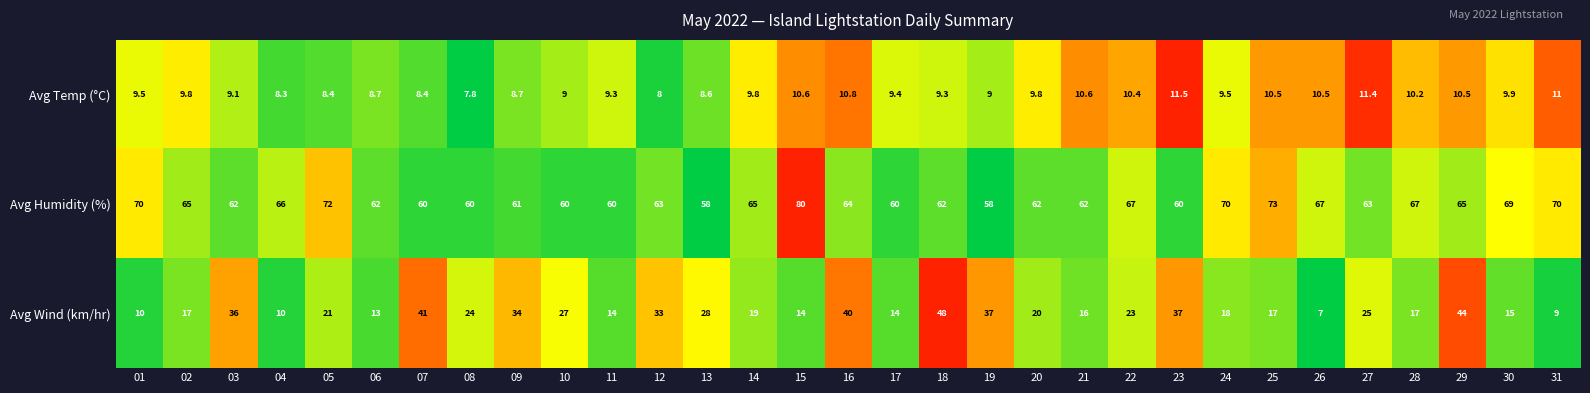

What is the sum of all Avg Wind (km/hr) values?

728.0